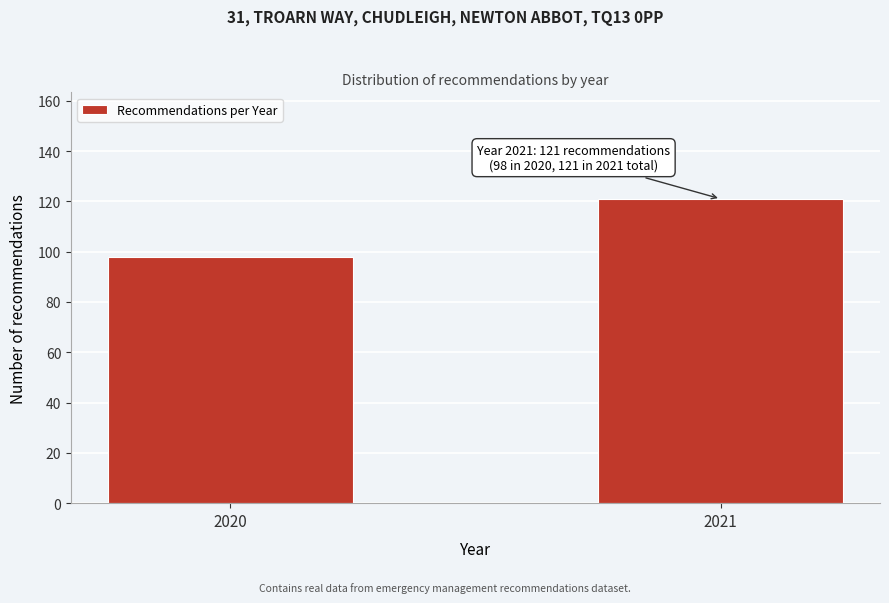

Reading right to left, transcribe all the data shown in this chart.

2021=121	2020=98